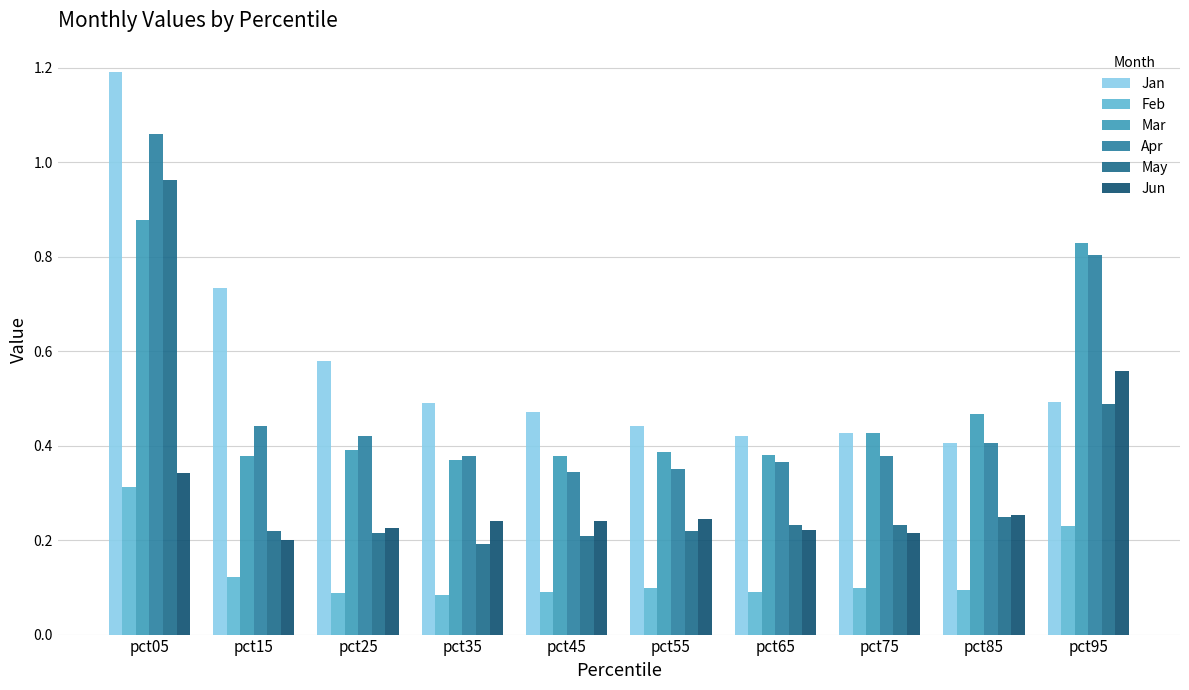

How many series are shown in this chart?

6